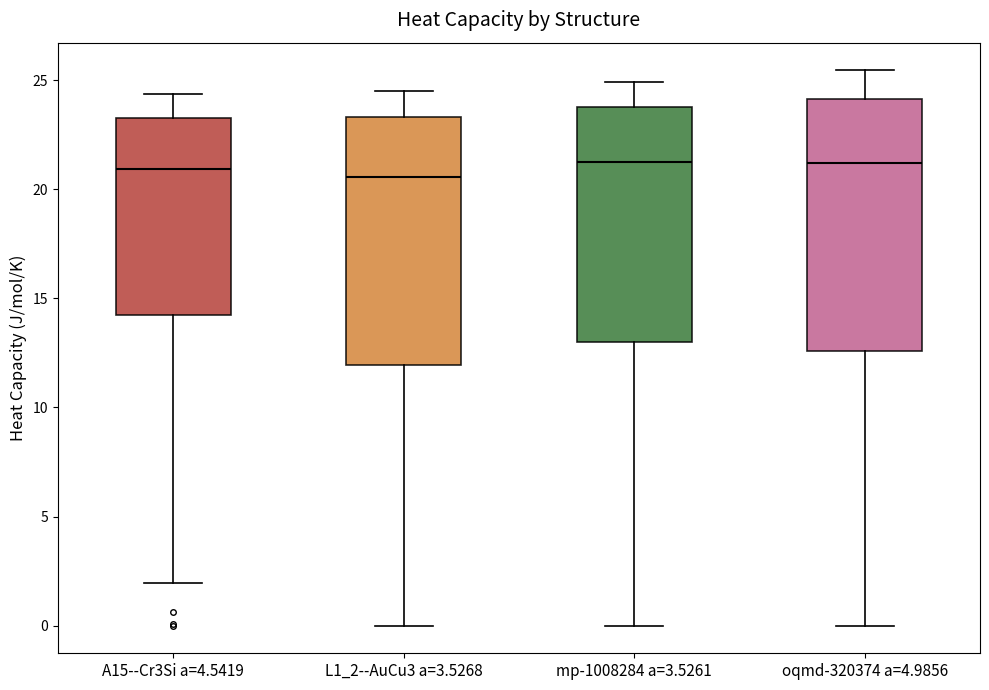

Reading left to right, read every box against the y-axis: the position of its median line, the range the box covers, and the ends of its whiskers. The values are not printed on the chart, so give them approximately, as read against the axis.

A15--Cr3Si a=4.5419: median 21.0, box 14.5 to 23.5, whiskers 2.0 to 24.5
L1_2--AuCu3 a=3.5268: median 20.5, box 12.0 to 23.5, whiskers 0.0 to 24.5
mp-1008284 a=3.5261: median 21.0, box 13.0 to 24.0, whiskers 0.0 to 25.0
oqmd-320374 a=4.9856: median 21.0, box 12.5 to 24.0, whiskers 0.0 to 25.5